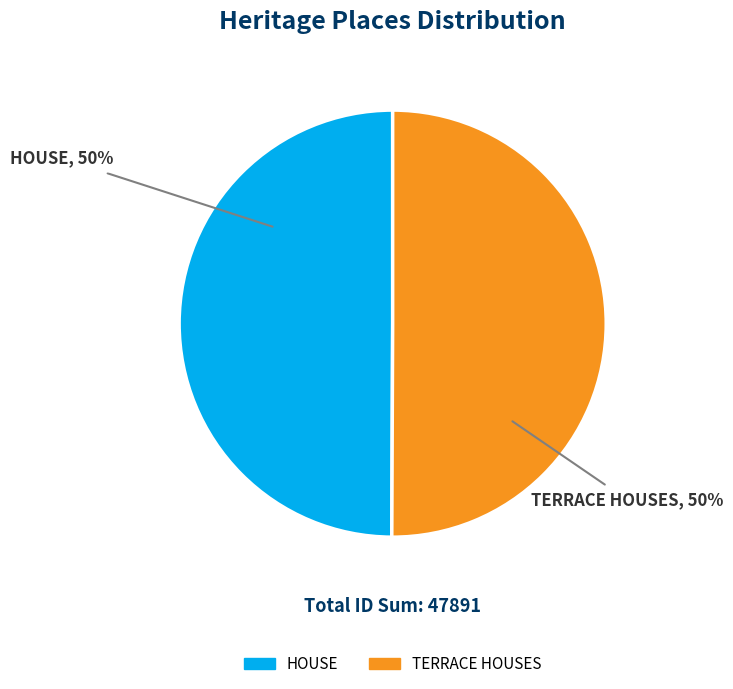

How many slices are in this pie chart?

2